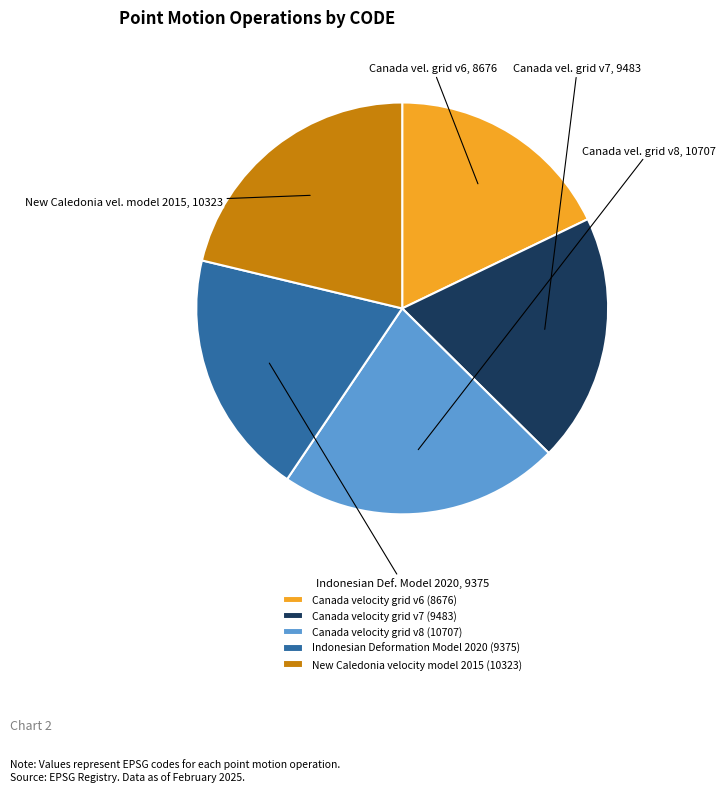

Is Canada velocity grid v8 (10707) the majority of the pie?

No